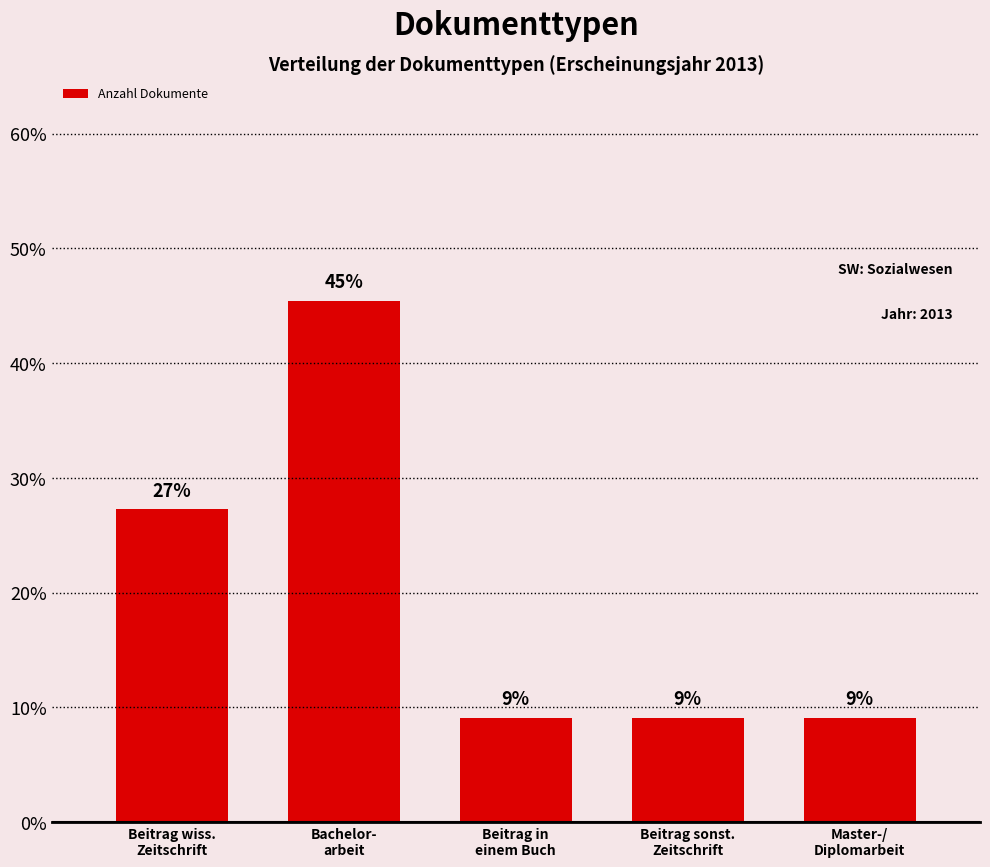

What is the smallest value displayed?

9.1